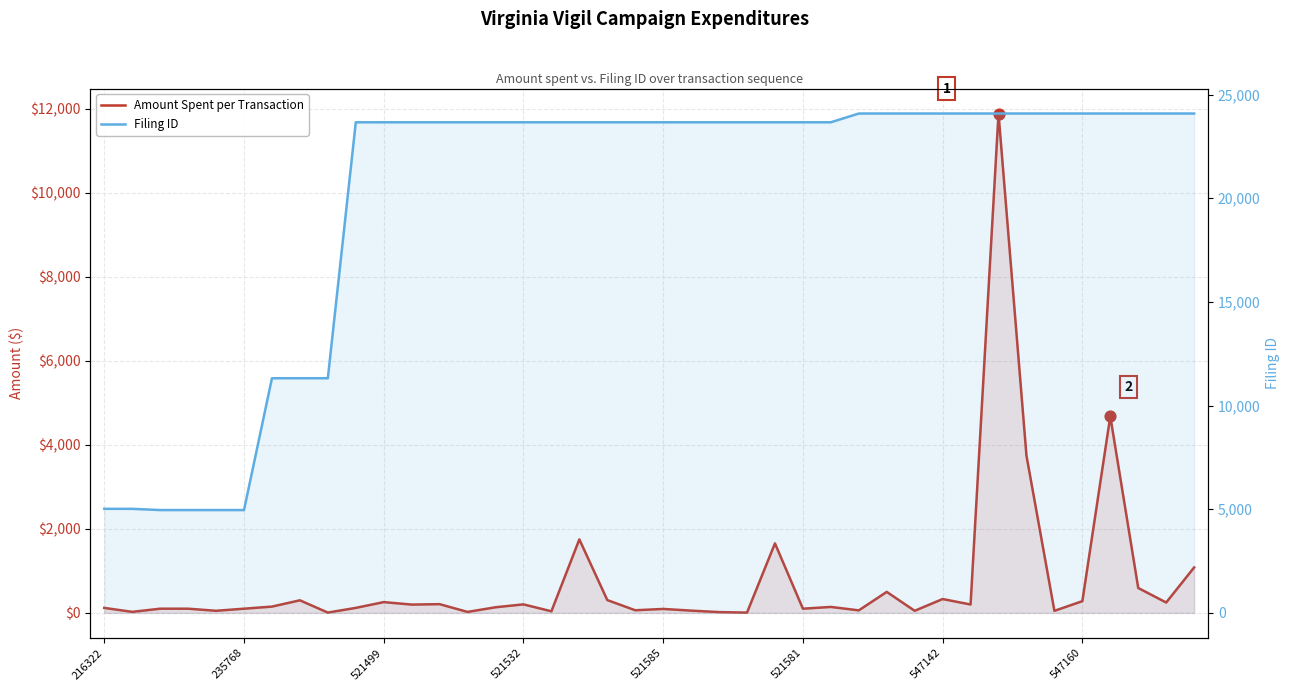

Which series has the widest spread of Y values?

Filing ID